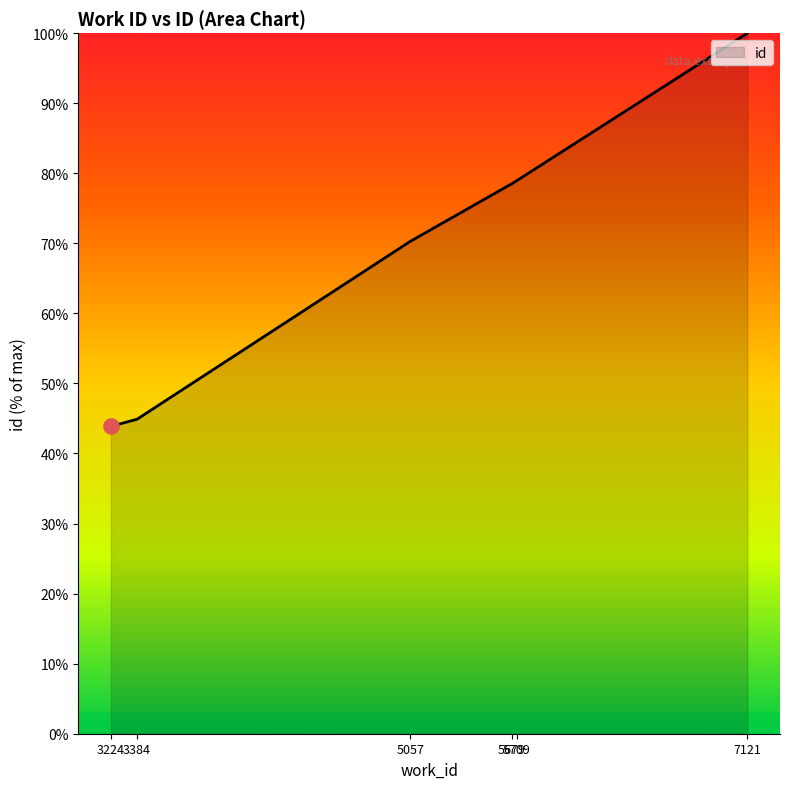

Which has a higher value, 5057 or 7121?

7121